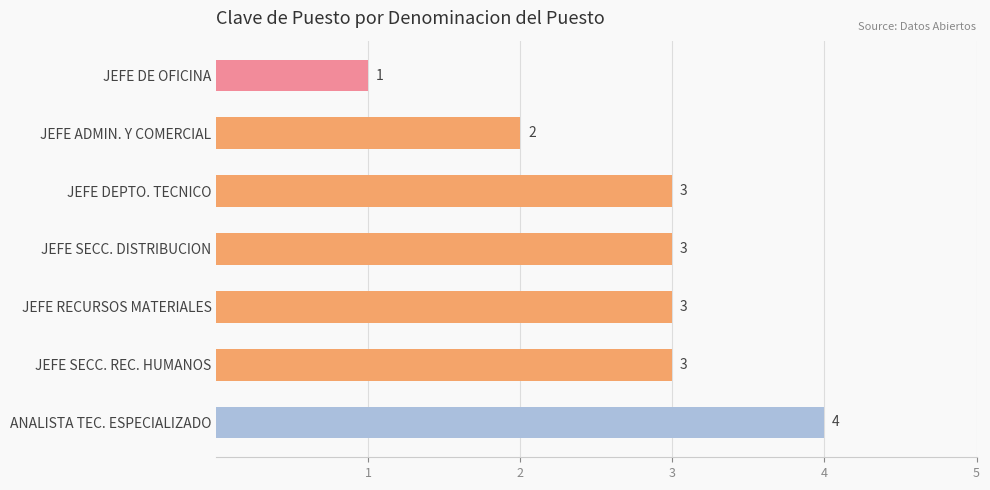

Reading top to bottom, transcribe all the data shown in this chart.

JEFE DE OFICINA=1	JEFE ADMIN. Y COMERCIAL=2	JEFE DEPTO. TECNICO=3	JEFE SECC. DISTRIBUCION=3	JEFE RECURSOS MATERIALES=3	JEFE SECC. REC. HUMANOS=3	ANALISTA TEC. ESPECIALIZADO=4